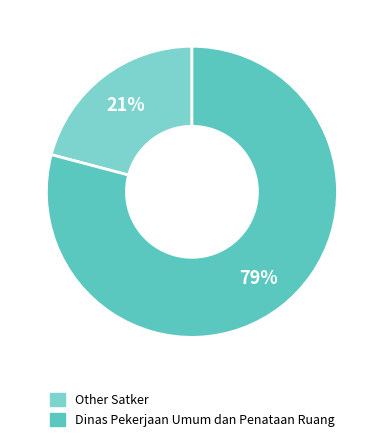

Count the number of slices in the pie.

2